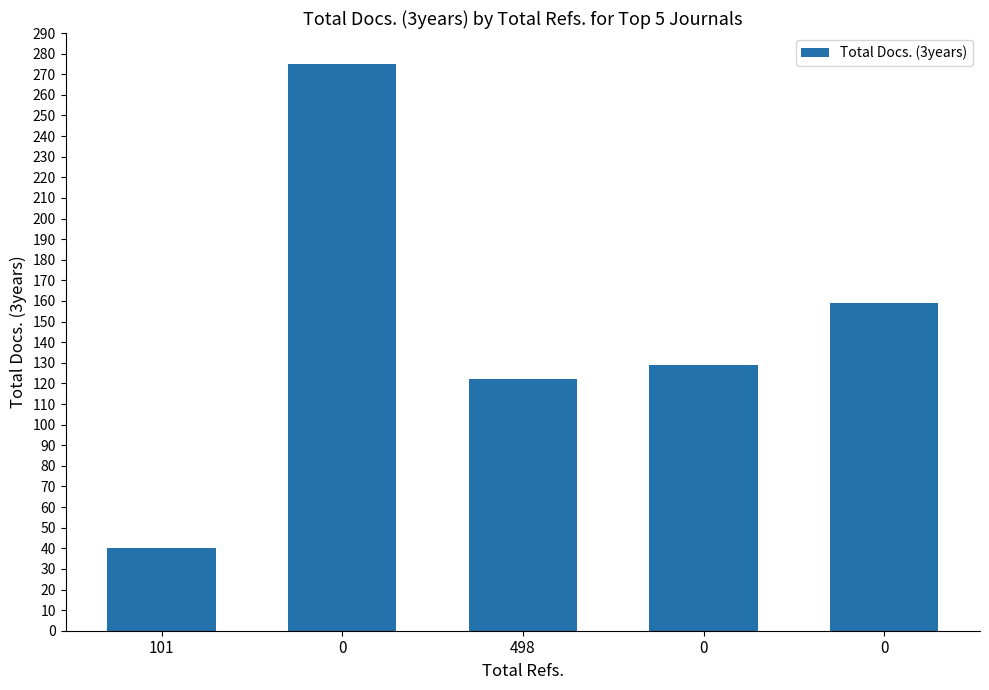

Are the bars horizontal?

No